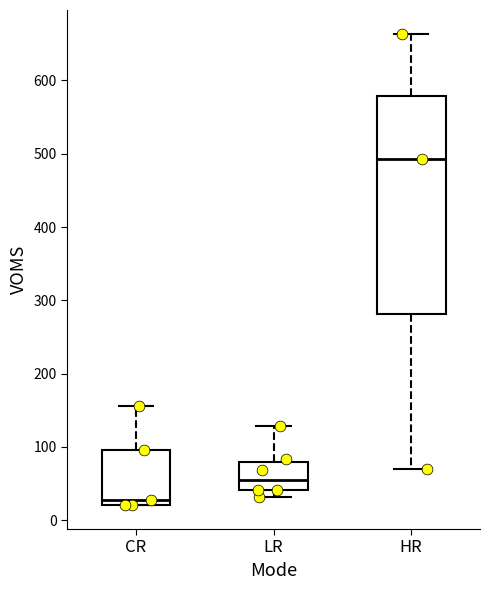

Comparing the boxes themselves (not the whiskers), which one is the tallest?

HR